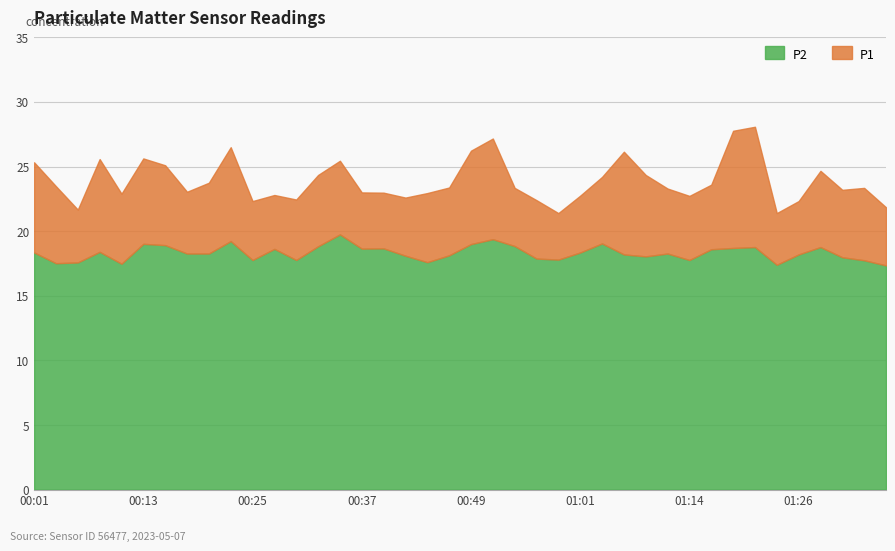

What is the total value across all series at 00:08?

44.0